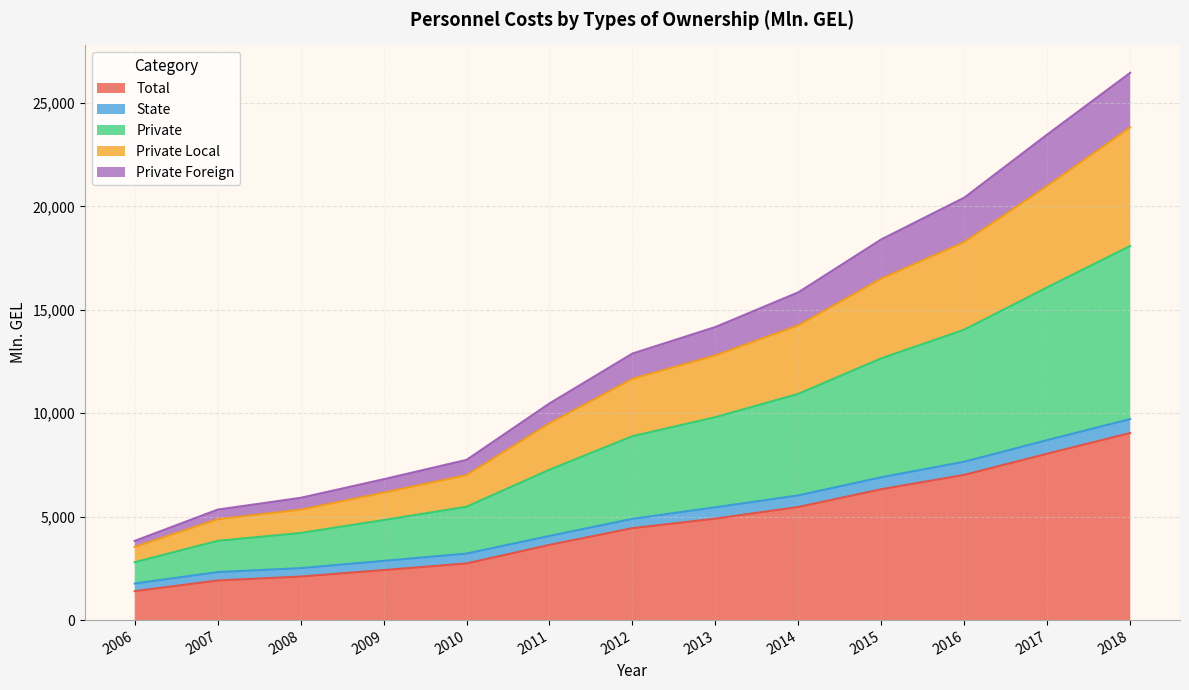

At which label does Total reach its peak?

2018